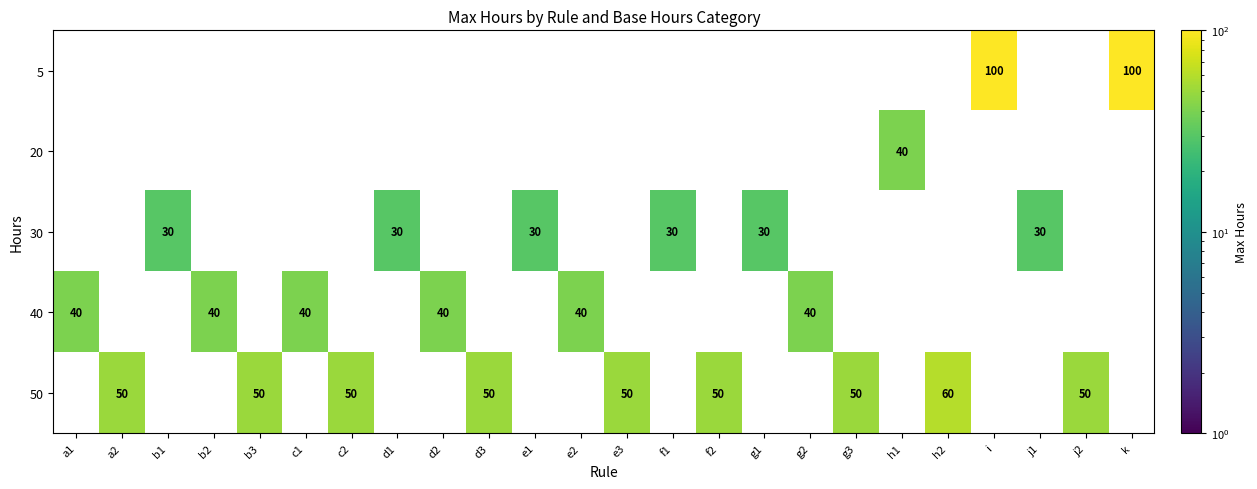

Is it true that 50 equals 50 at g3?

True